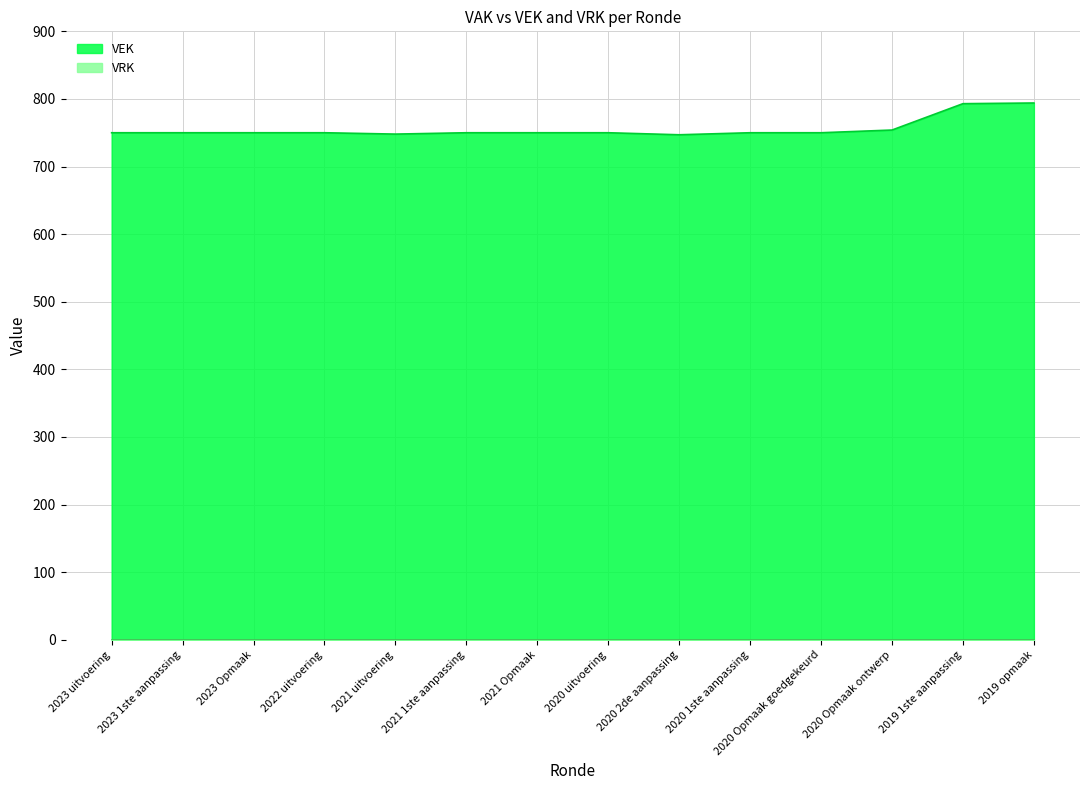

List the labels in order of value, smallest first.

2020 2de aanpassing, 2021 uitvoering, 2023 uitvoering, 2023 1ste aanpassing, 2023 Opmaak, 2022 uitvoering, 2021 1ste aanpassing, 2021 Opmaak, 2020 uitvoering, 2020 1ste aanpassing, 2020 Opmaak goedgekeurd, 2020 Opmaak ontwerp, 2019 1ste aanpassing, 2019 opmaak